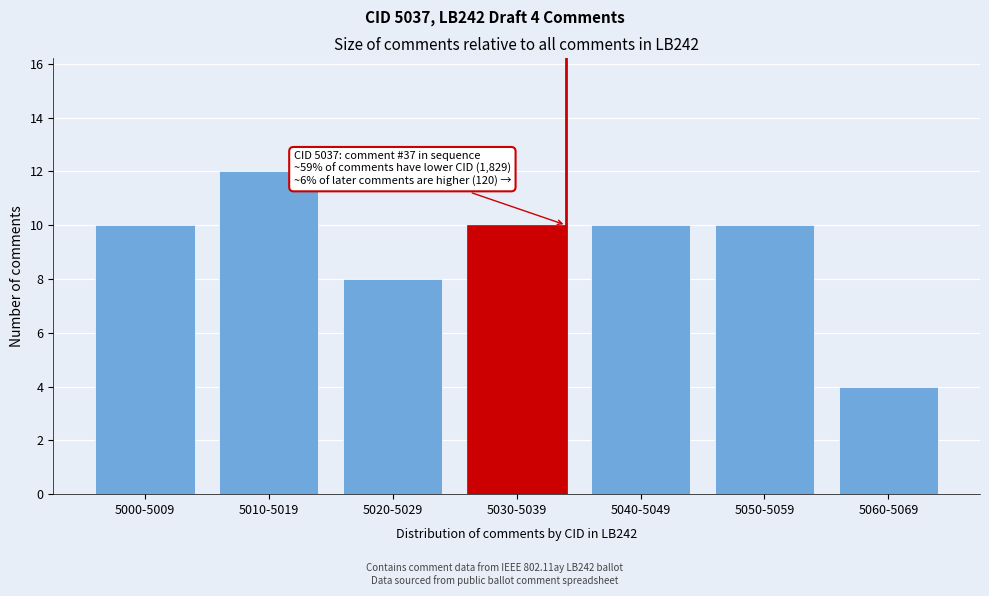

Reading left to right, extract all data points from this chart.

10	12	8	10	10	10	4